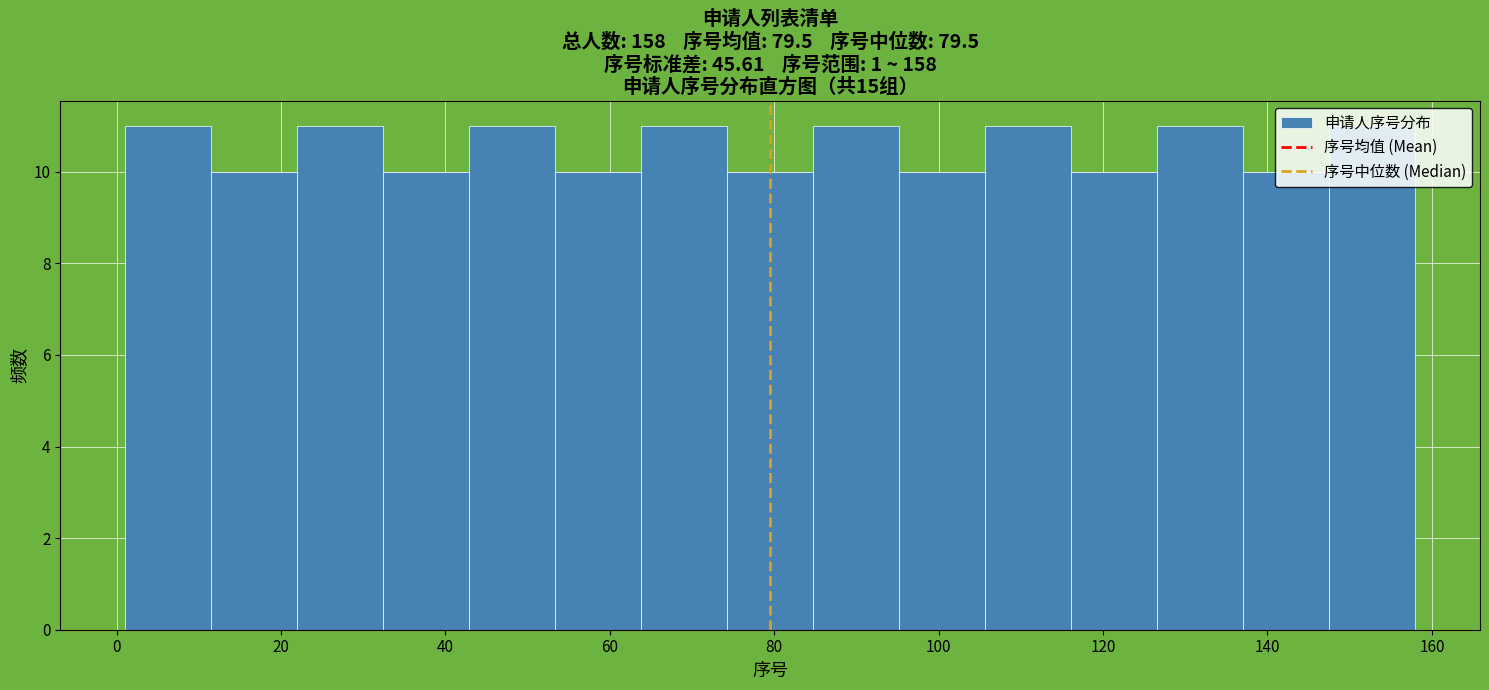

What is the height of the bar covering 84 to 96 on the x-axis? Neither the bar edges nor the heights are printed on the chart, so give them approximately, as read against the axes.

11